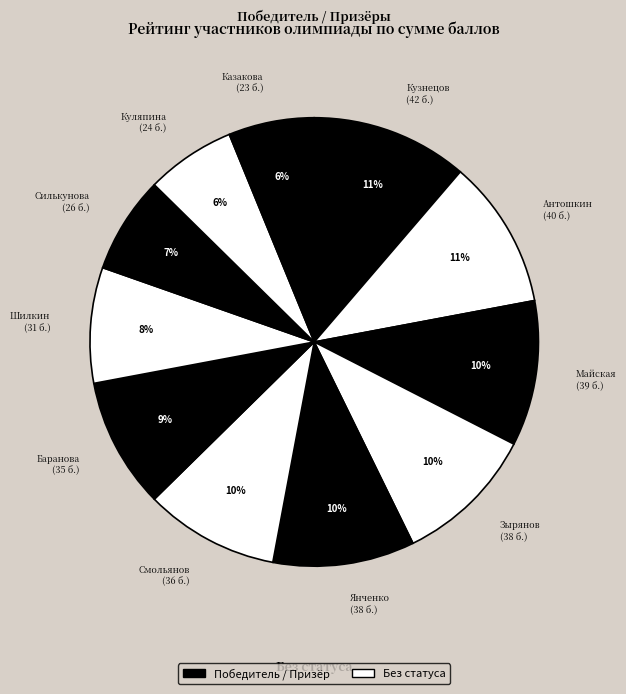

What percentage is the Куляпина slice, to the nearest percent?

6%